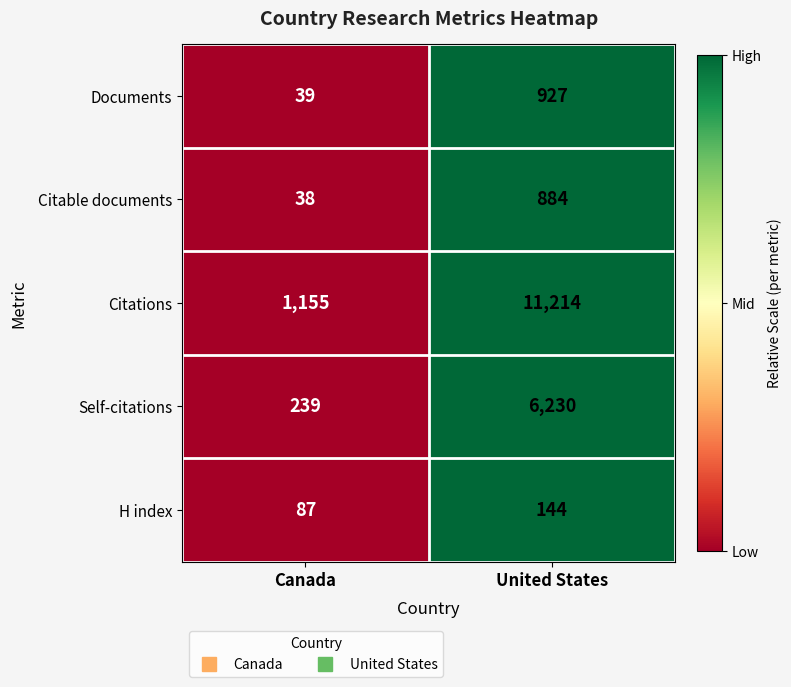

Where is Self-citations nearest to the value 3234?

Canada